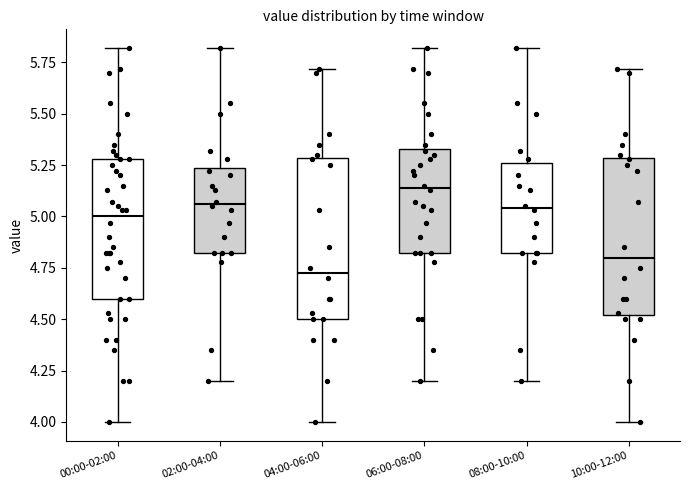

Where is the upper edge of the box for 00:00-02:00 on the y-axis? The values are not printed on the chart, so give them approximately, as read against the axis.

5.30